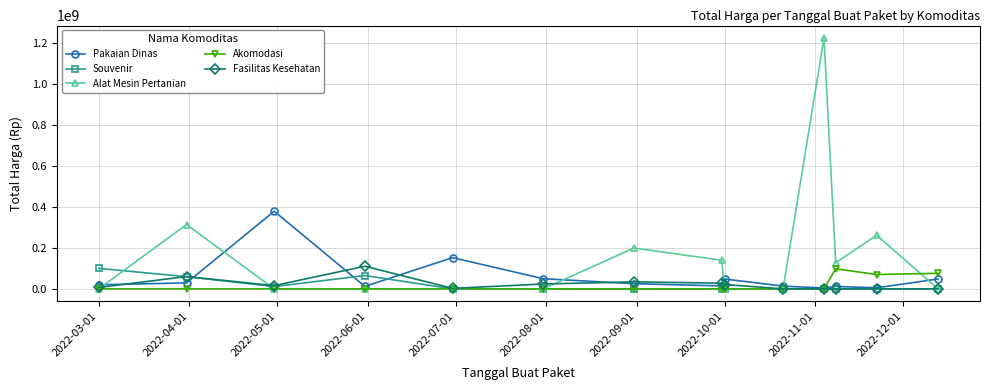

Which series has the largest total across all categories?

Alat Mesin Pertanian